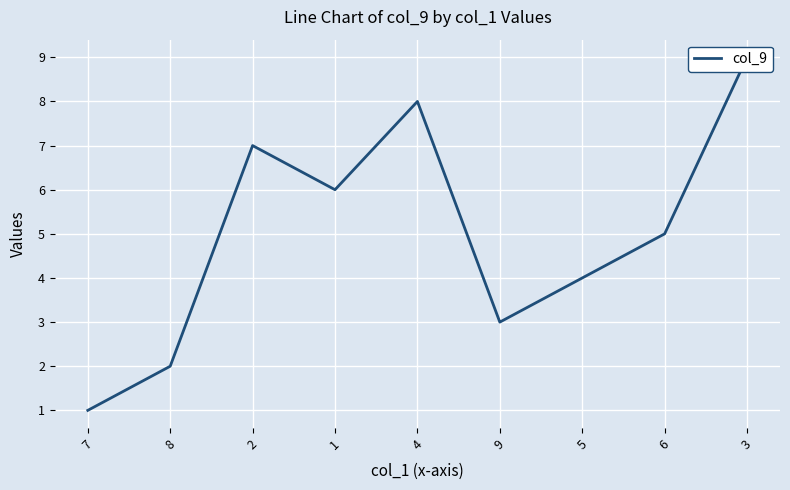

What is the maximum value shown in the chart?

9